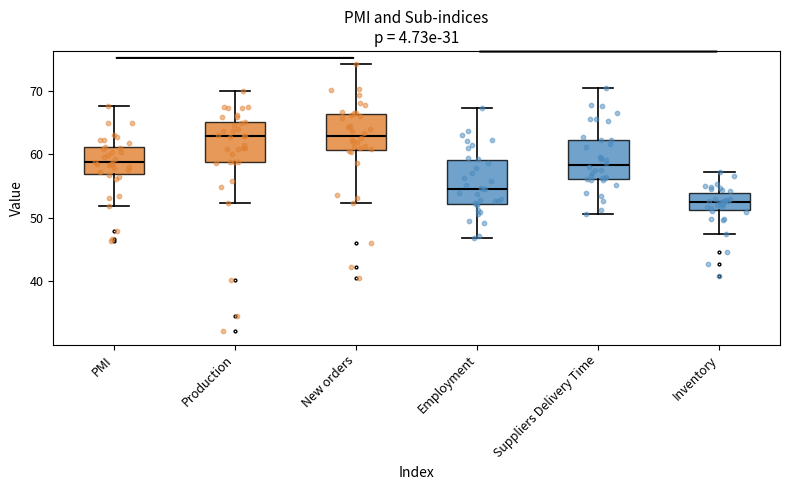

Reading left to right, read every box against the y-axis: the position of its median line, the range the box covers, and the ends of its whiskers. The values are not printed on the chart, so give them approximately, as read against the axis.

PMI: median 59, box 57 to 61, whiskers 52 to 68
Production: median 63, box 59 to 65, whiskers 52 to 70
New orders: median 63, box 61 to 66, whiskers 52 to 74
Employment: median 54, box 52 to 59, whiskers 47 to 67
Suppliers Delivery Time: median 58, box 56 to 62, whiskers 51 to 70
Inventory: median 53, box 51 to 54, whiskers 47 to 57